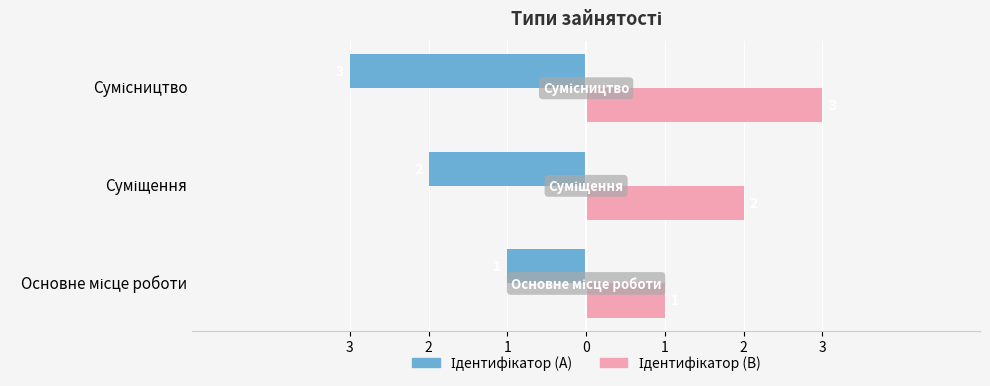

Reading left to right, list all the values displayed in this chart.

Ідентифікатор (A): -1	-2	-3
Ідентифікатор (B): 1	2	3